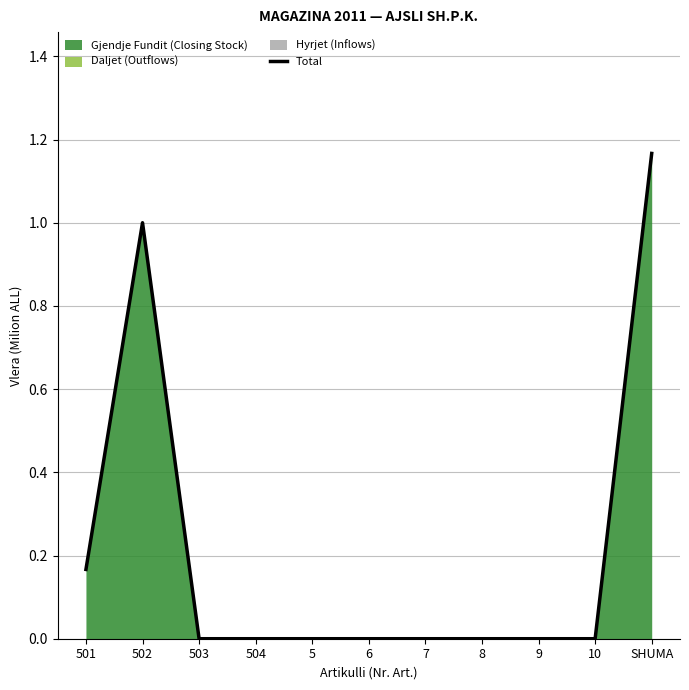

What is the change in value from 502 to 9?

-1.0